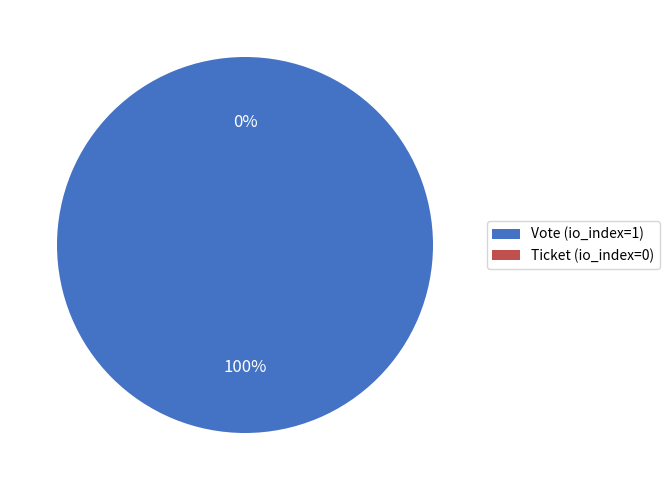

Which category accounts for the majority?

Vote (io_index=1)